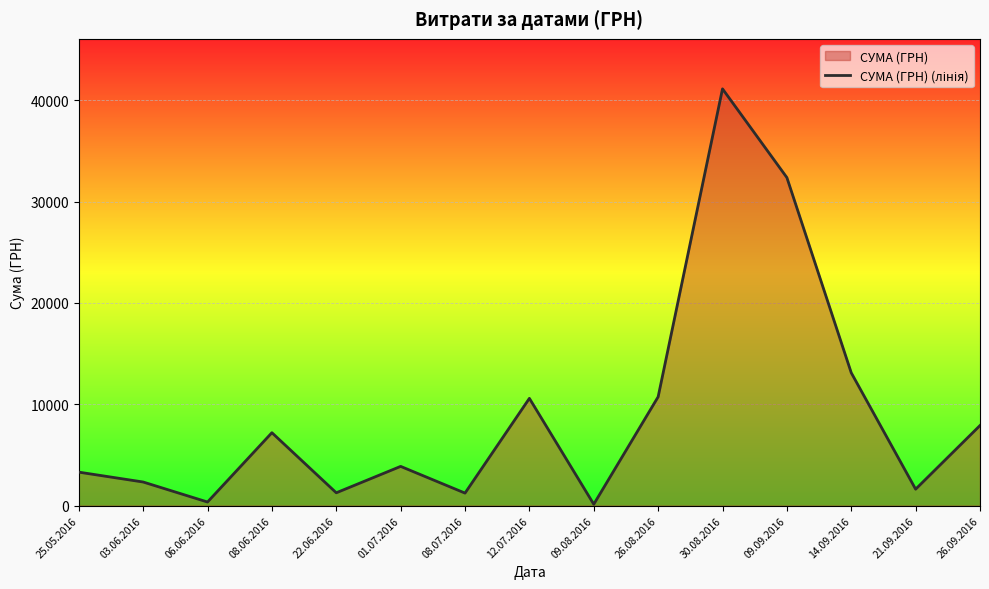

Does the chart display data point markers on the line(s)?

No